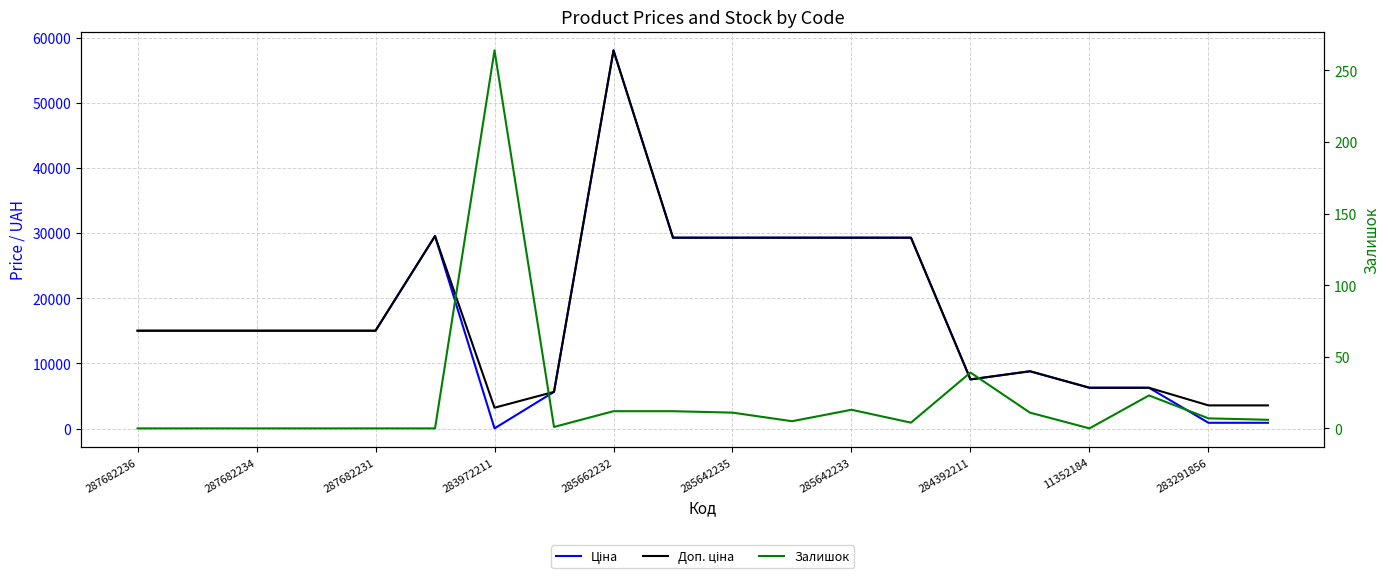

Does the chart display data point markers on the line(s)?

No